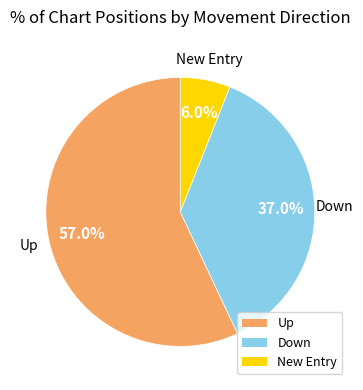

How many slices are in this pie chart?

3